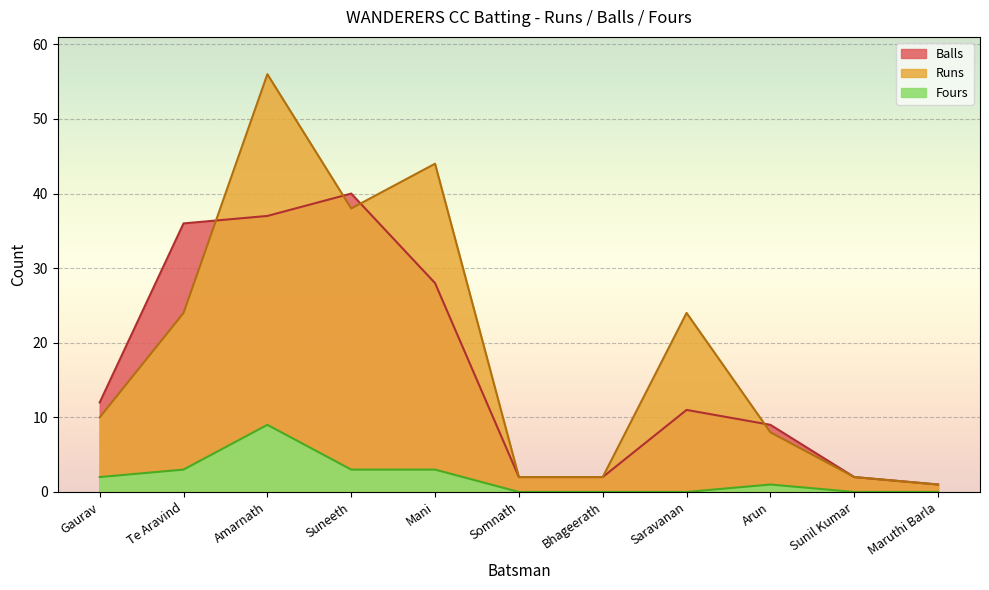

Reading right to left, transcribe all the data shown in this chart.

Runs: Maruthi Barla=1	Sunil Kumar=2	Arun=8	Saravanan=24	Bhageerath=2	Somnath=2	Mani=44	Suneeth=38	Amarnath=56	Te Aravind=24	Gaurav=10
Balls: Maruthi Barla=1	Sunil Kumar=2	Arun=9	Saravanan=11	Bhageerath=2	Somnath=2	Mani=28	Suneeth=40	Amarnath=37	Te Aravind=36	Gaurav=12
Fours: Maruthi Barla=0	Sunil Kumar=0	Arun=1	Saravanan=0	Bhageerath=0	Somnath=0	Mani=3	Suneeth=3	Amarnath=9	Te Aravind=3	Gaurav=2